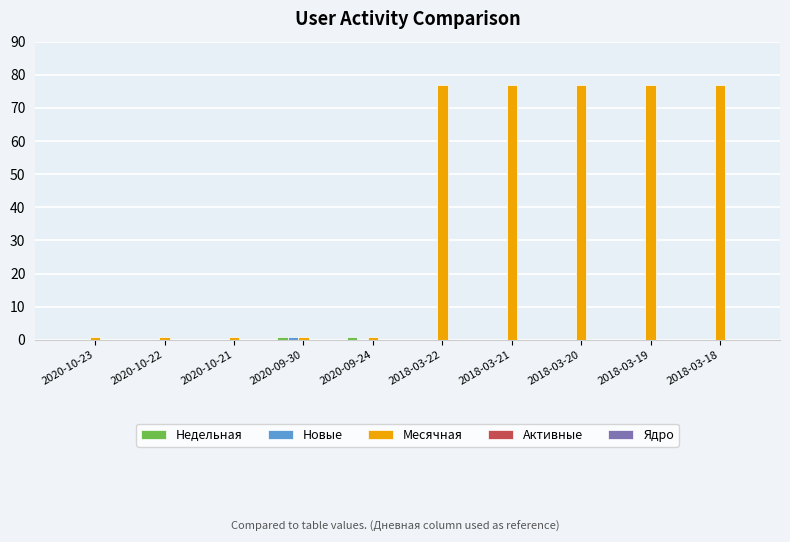

Are the bars grouped side by side (vs. stacked)?

Yes